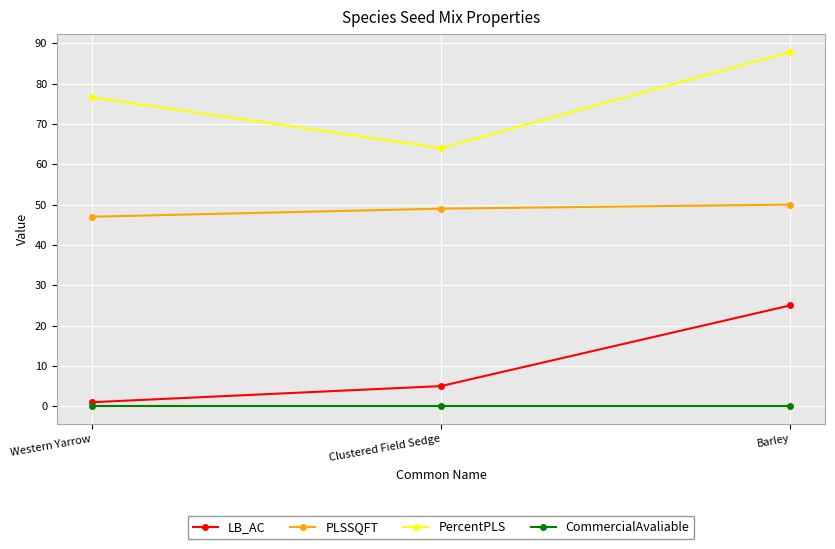

What is the difference between the highest and lowest values at Clustered Field Sedge?

64.0